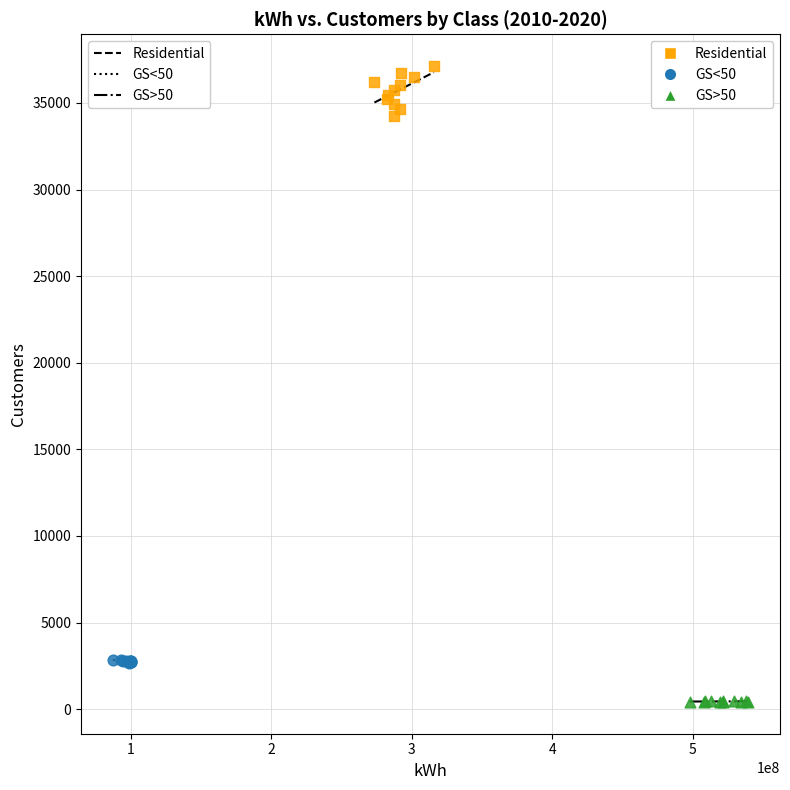

Which series has the widest spread of Y values?

Residential